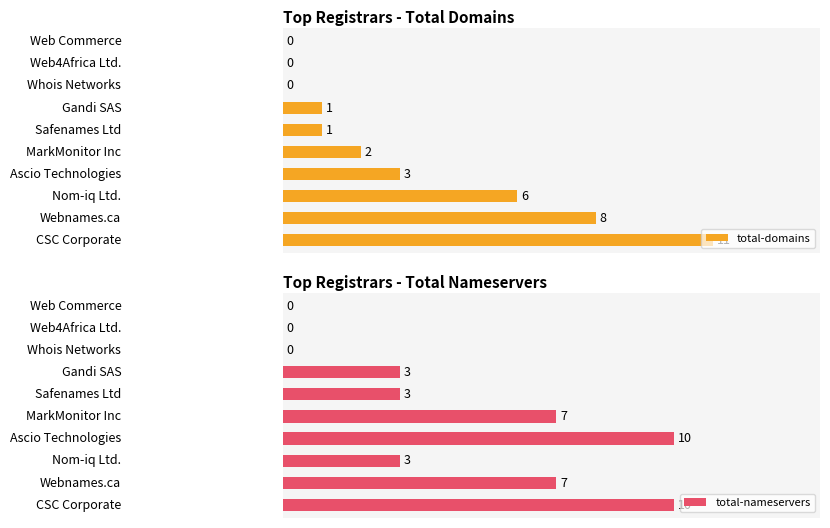

List the series in order of their overall mean, highest first.

total-nameservers, total-domains